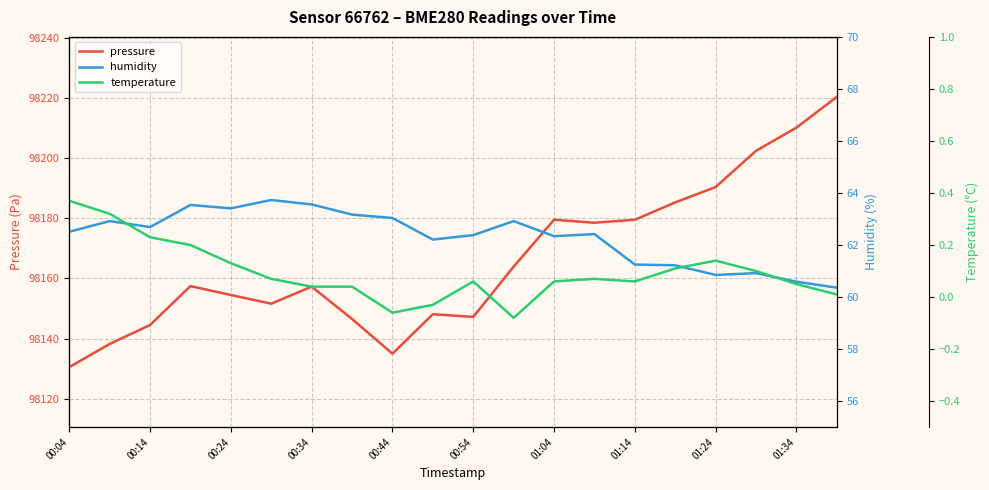

At which category is the sum across all series the highest?

19